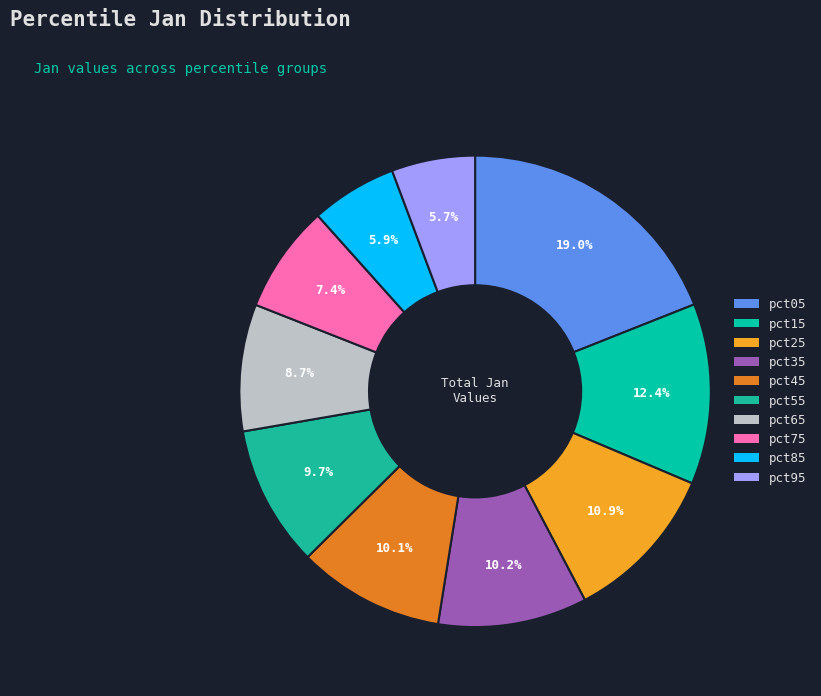

The pct85 slice represents 6% of the pie. True or false?

True